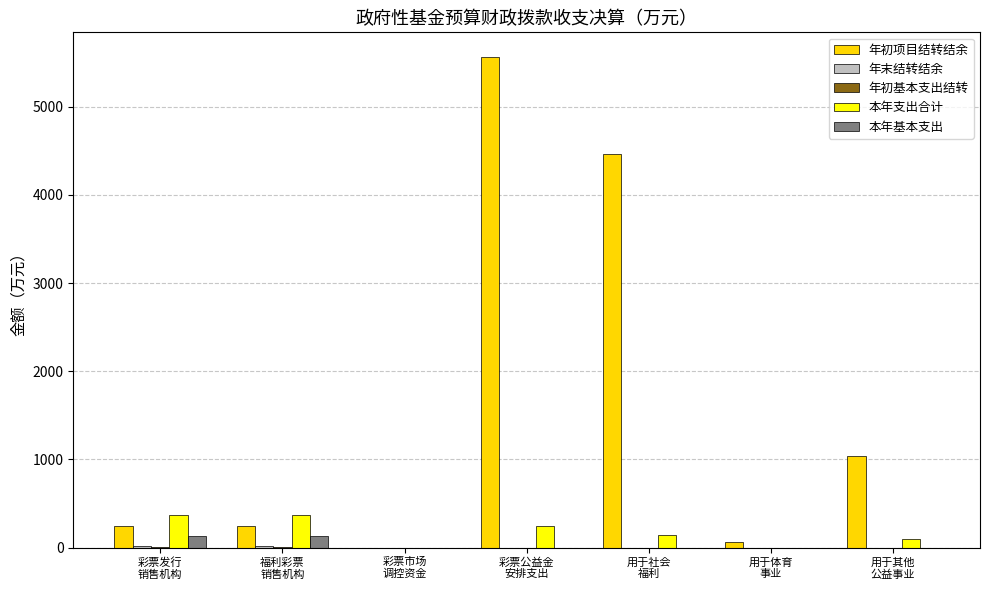

How many values in the 年初项目结转结余 series exceed 246?

5